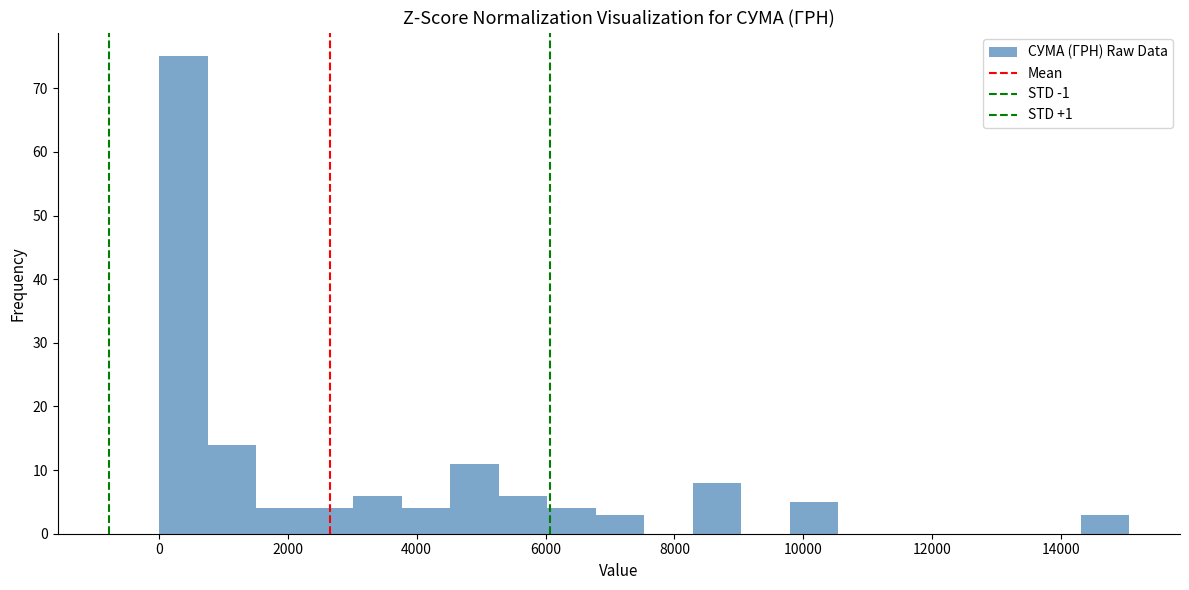

Around what value on the x-axis is the tallest bar? Give the approximate position of its centre, as read against the axis.

400